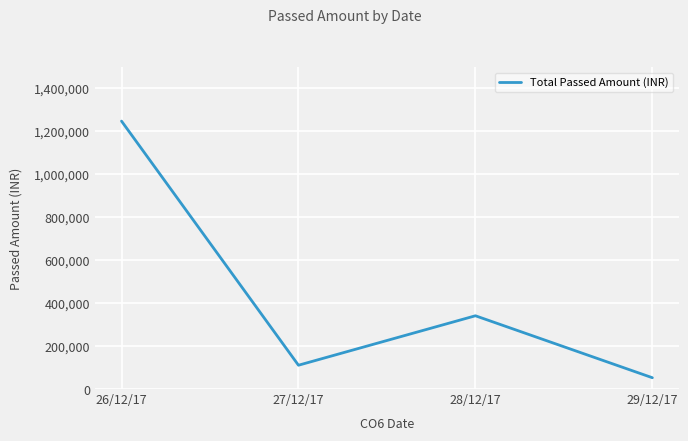

Rank the categories by value from highest to lowest.

26/12/17, 28/12/17, 27/12/17, 29/12/17